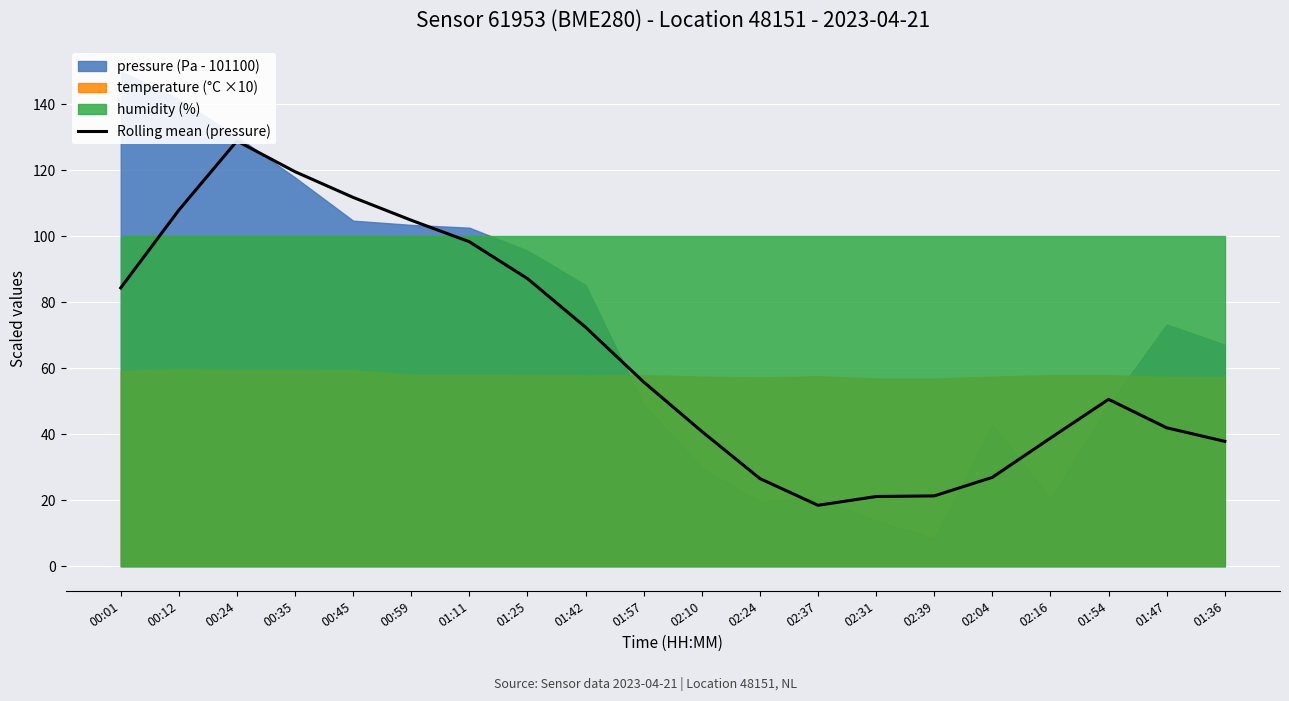

Rank the categories by value from highest to lowest.

00:24, 00:35, 00:45, 00:12, 00:59, 01:11, 01:25, 00:01, 01:42, 01:57, 01:54, 01:47, 02:10, 02:16, 01:36, 02:04, 02:24, 02:39, 02:31, 02:37